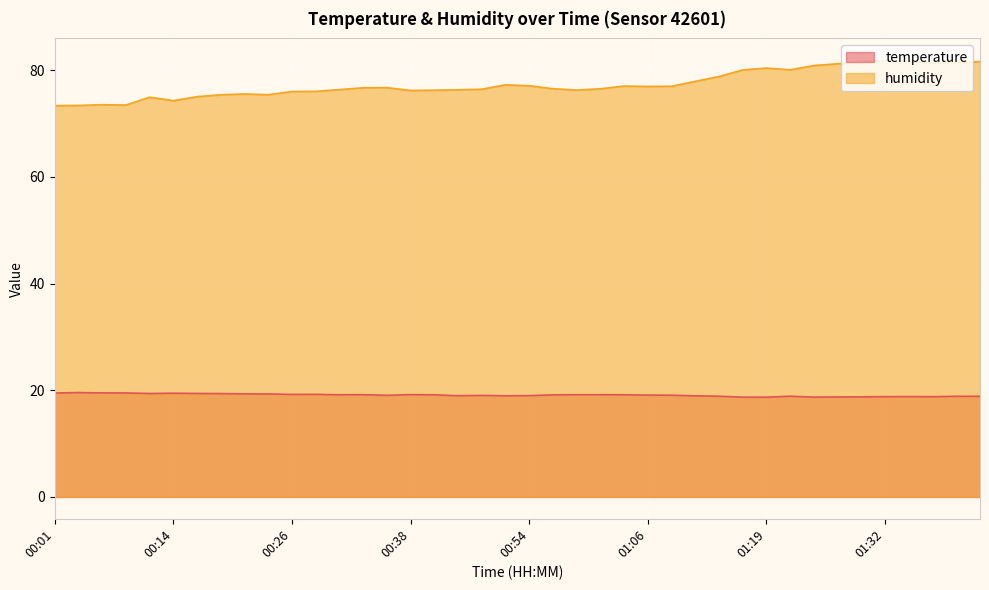

Reading right to left, what are all the values shown in this chart?

temperature: 18.9	18.9	18.8	18.8	18.8	18.8	18.7	18.7	18.9	18.7	18.7	18.9	18.9	19.1	19.1	19.1	19.2	19.2	19.1	19.0	19.0	19.0	19.0	19.1	19.2	19.1	19.2	19.1	19.2	19.2	19.3	19.3	19.4	19.4	19.4	19.4	19.5	19.5	19.6	19.5
humidity: 81.6	81.3	81.3	81.7	81.8	81.5	81.2	80.8	80.0	80.4	80.0	78.8	77.9	77.0	76.9	77.0	76.5	76.2	76.5	77.1	77.2	76.4	76.3	76.2	76.2	76.7	76.7	76.3	76.0	76.0	75.4	75.5	75.4	75.0	74.3	74.9	73.4	73.5	73.4	73.3